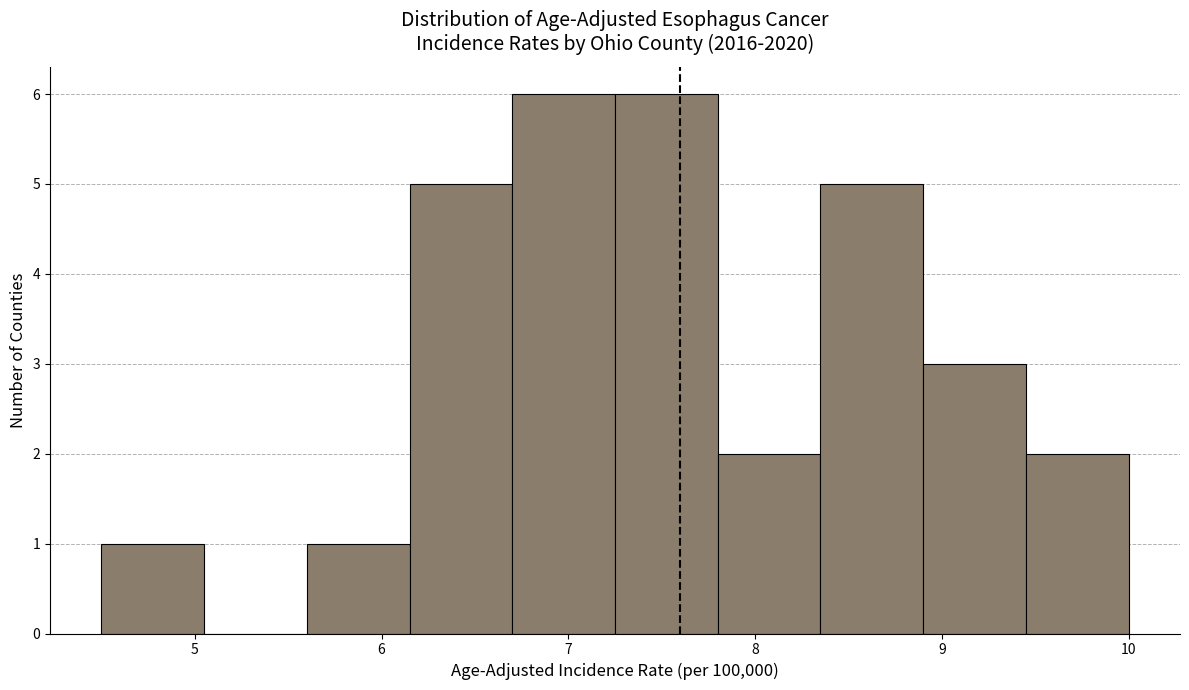

How tall is the bar that spans 7.80 to 8.35 on the x-axis? Neither the bar edges nor the heights are printed on the chart, so give them approximately, as read against the axes.

2